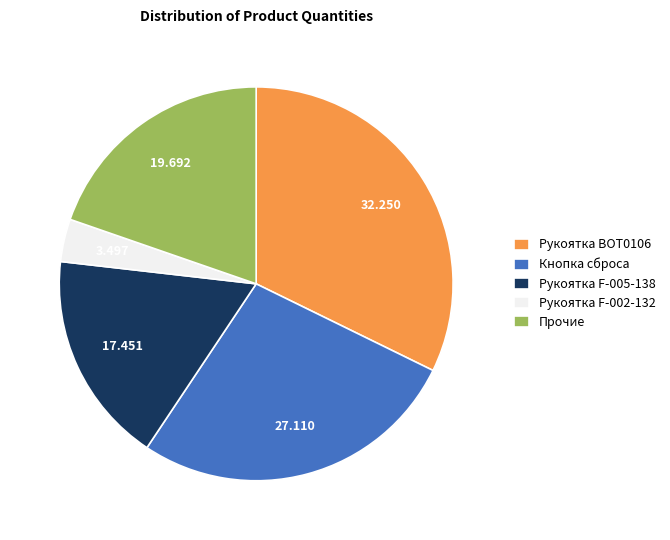

Between Кнопка сброса and Прочие, which is larger?

Кнопка сброса